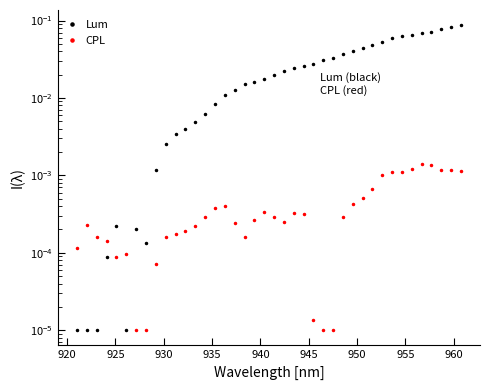

How many lines are shown in the chart?

2